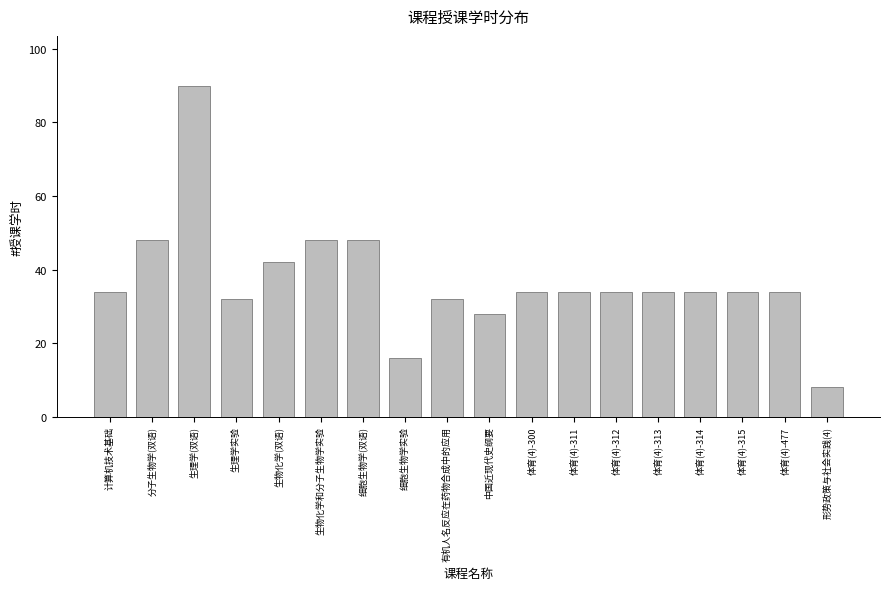

How many categories are shown in the chart?

18